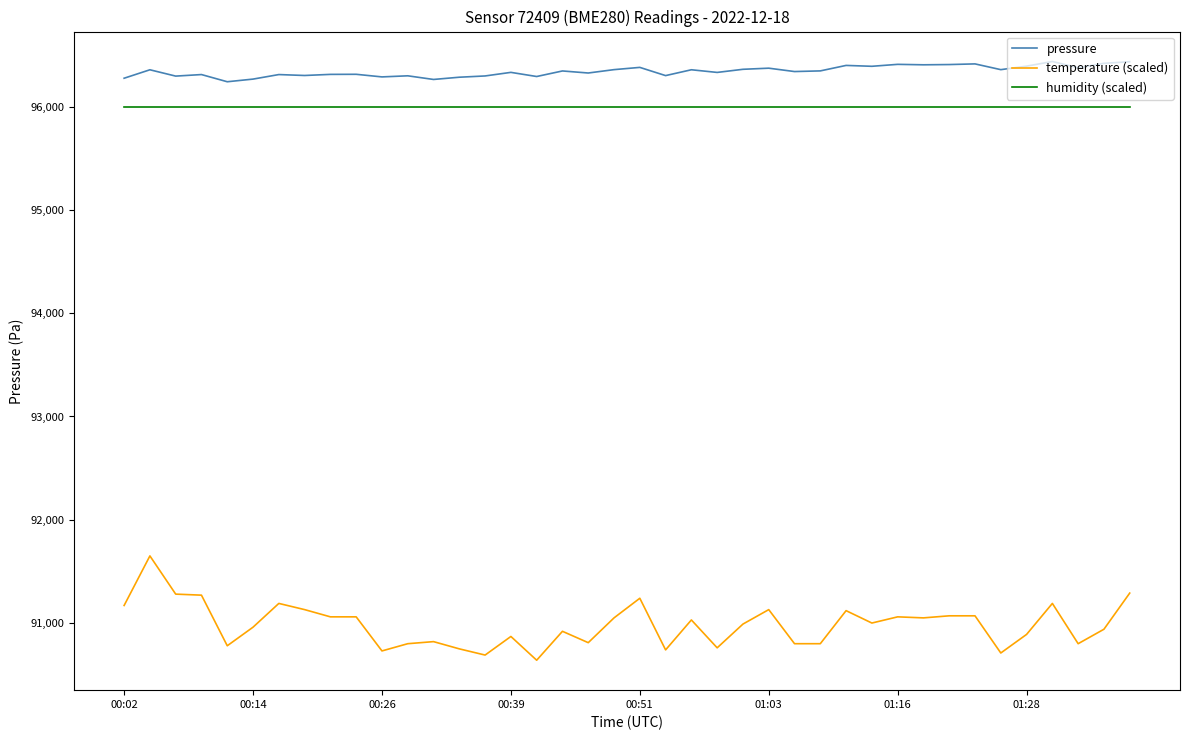

Which series has the largest range (max minus min)?

temperature (scaled)